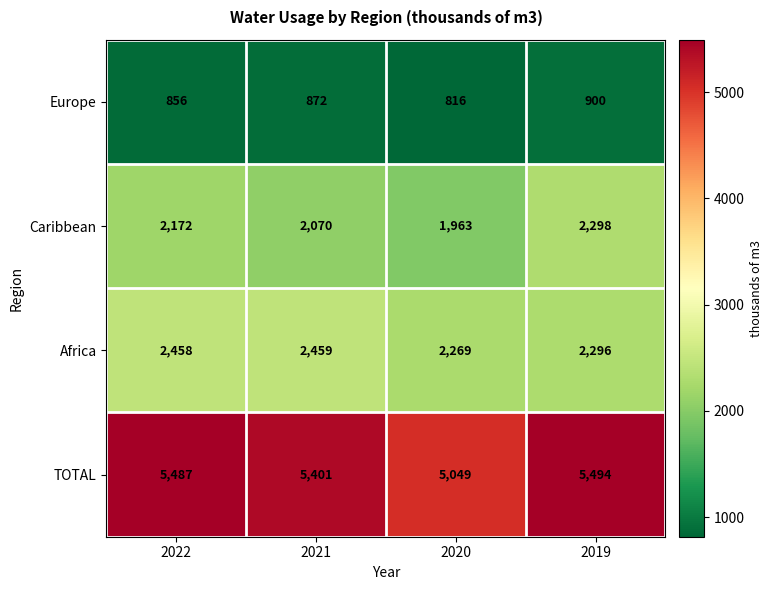

Between 2021 and 2019, which series saw the biggest shift?

Caribbean